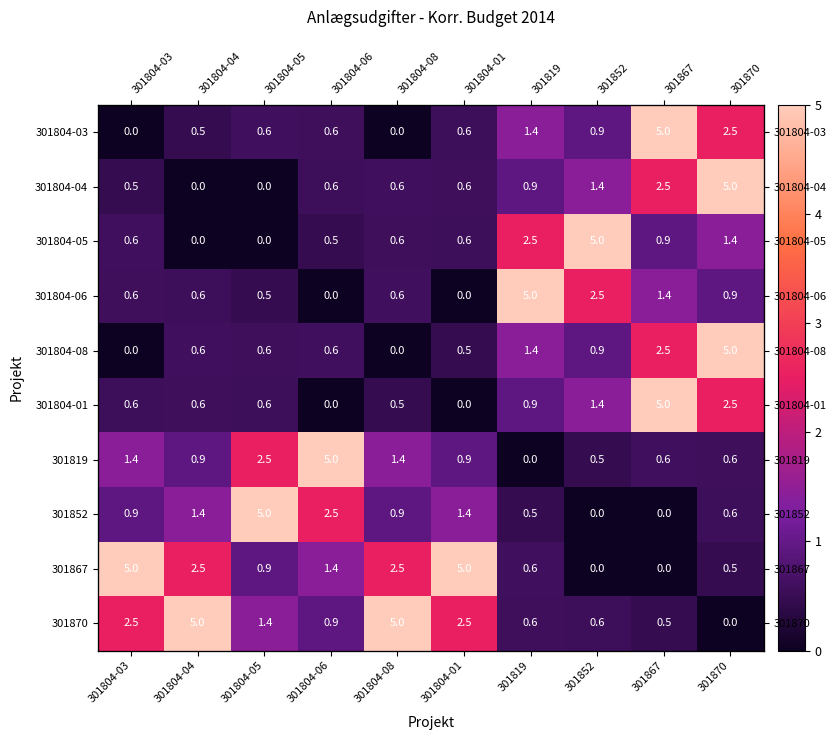

True or false: 301867 has a value of 5.0 at 301804-01.

True